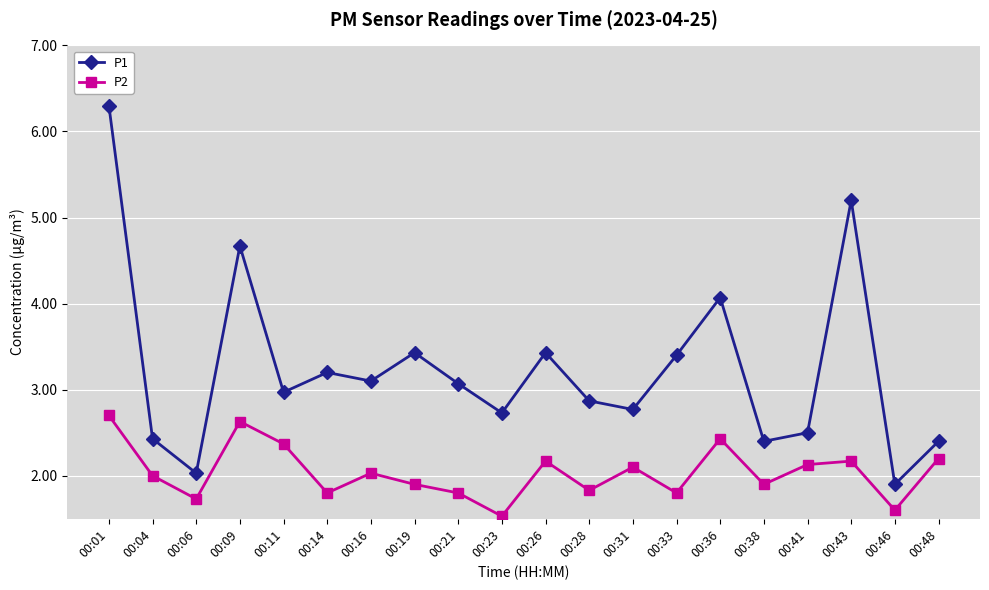

The value of P1 at 00:33 is 3.4. True or false?

True